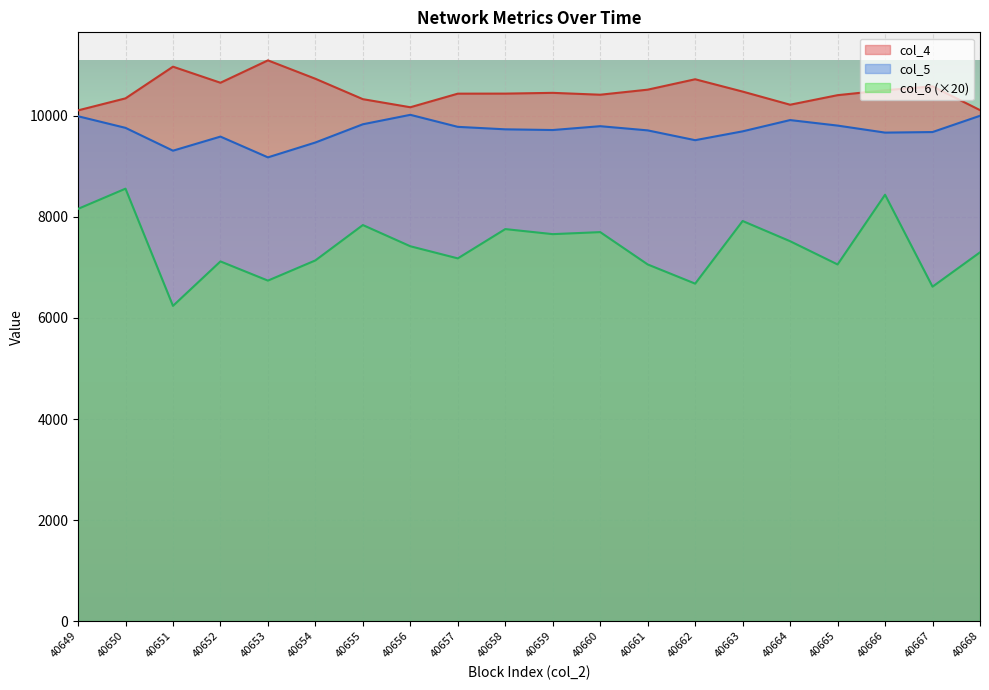

What is the sum of the col_5 values at 40656 and 40651?

19334